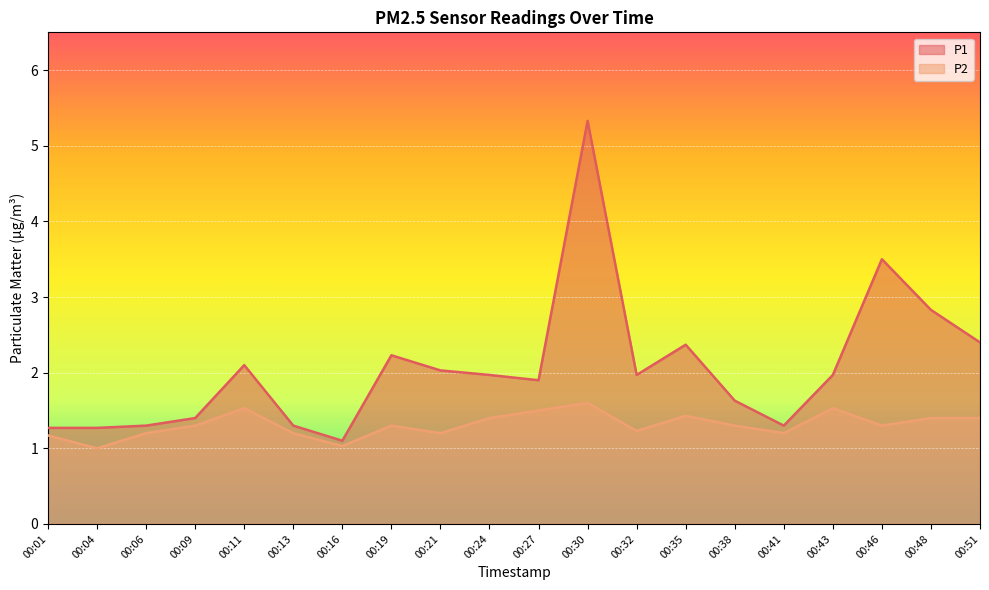

What is the spread (max minus min) of values at 00:21?

0.8